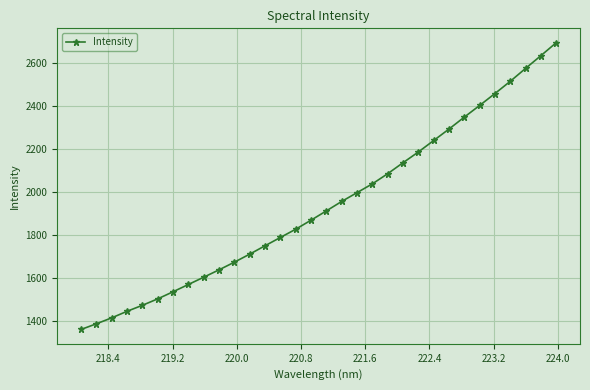

What is the difference between the maximum and minimum values?

1338.7